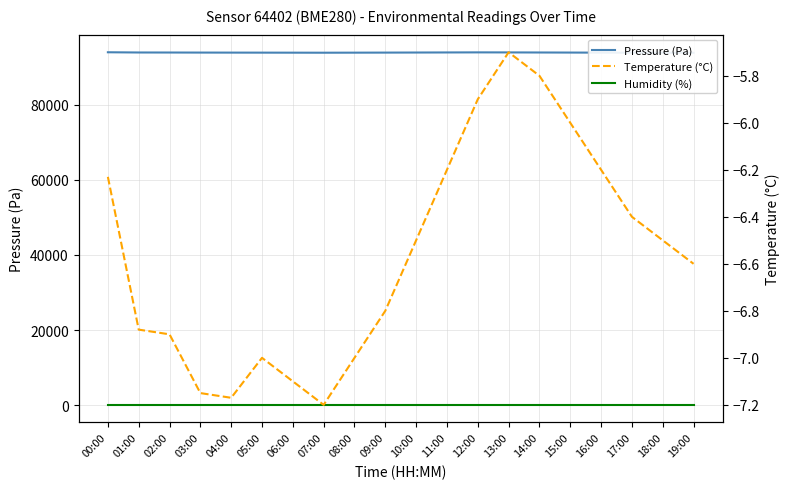

Reading left to right, what are all the values shown in this chart?

Pressure (Pa): 00:00=93959.2	01:00=93900.2	02:00=93891.8	03:00=93876.8	04:00=93867.8	05:00=93859.9	06:00=93851.0	07:00=93840.0	08:00=93855.0	09:00=93870.0	10:00=93890.0	11:00=93910.0	12:00=93930.0	13:00=93920.0	14:00=93900.0	15:00=93880.0	16:00=93860.0	17:00=93845.0	18:00=93835.0	19:00=93820.0
Humidity (%): 00:00=100.0	01:00=100.0	02:00=100.0	03:00=100.0	04:00=100.0	05:00=100.0	06:00=100.0	07:00=100.0	08:00=100.0	09:00=100.0	10:00=100.0	11:00=100.0	12:00=100.0	13:00=100.0	14:00=100.0	15:00=100.0	16:00=100.0	17:00=100.0	18:00=100.0	19:00=100.0
Temperature (°C): 00:00=-6.2	01:00=-6.9	02:00=-6.9	03:00=-7.2	04:00=-7.2	05:00=-7.0	06:00=-7.1	07:00=-7.2	08:00=-7.0	09:00=-6.8	10:00=-6.5	11:00=-6.2	12:00=-5.9	13:00=-5.7	14:00=-5.8	15:00=-6.0	16:00=-6.2	17:00=-6.4	18:00=-6.5	19:00=-6.6